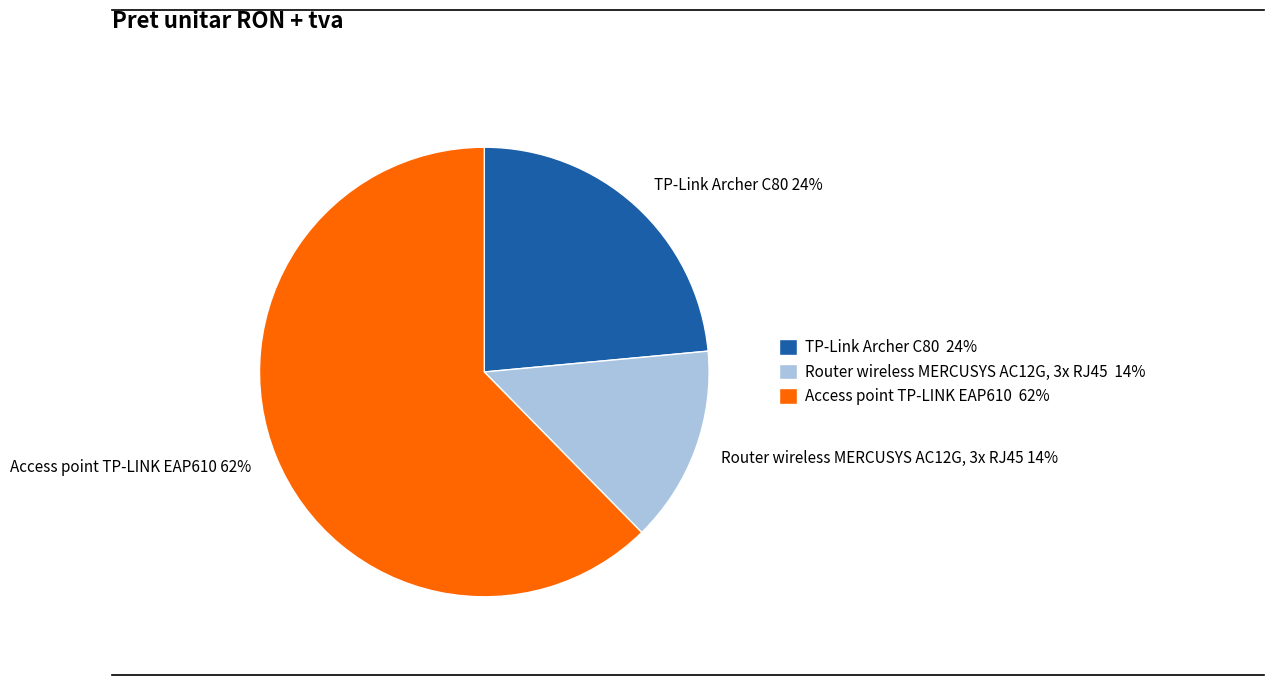

To the nearest percent, what is the difference between the largest and smallest slice percentages?

48%